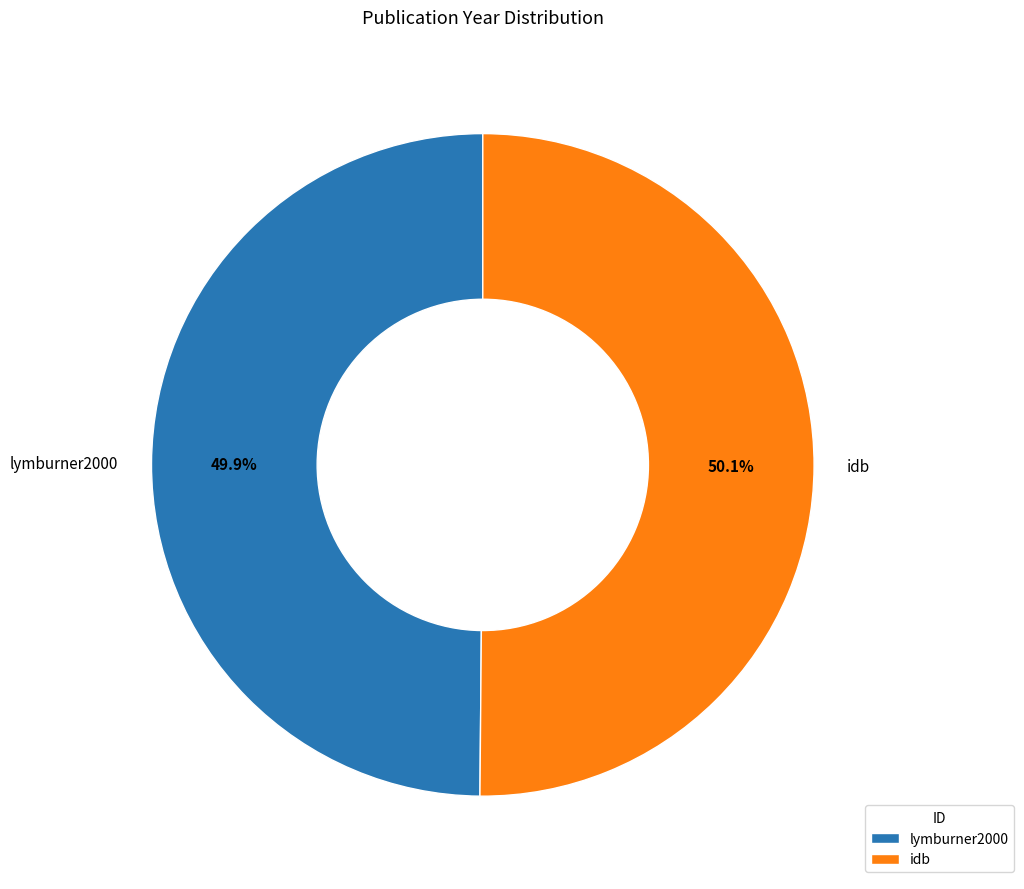

What is the total percentage of idb and lymburner2000?

100.0%